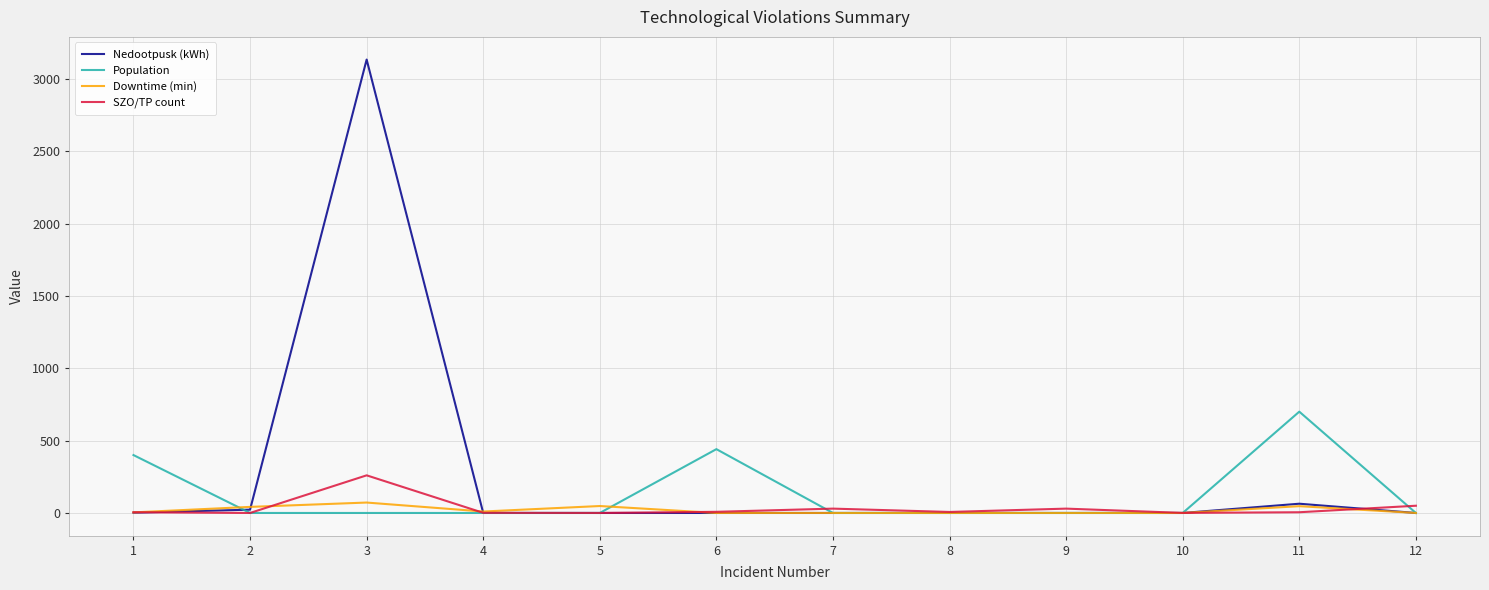

Does the chart have visible grid lines?

Yes